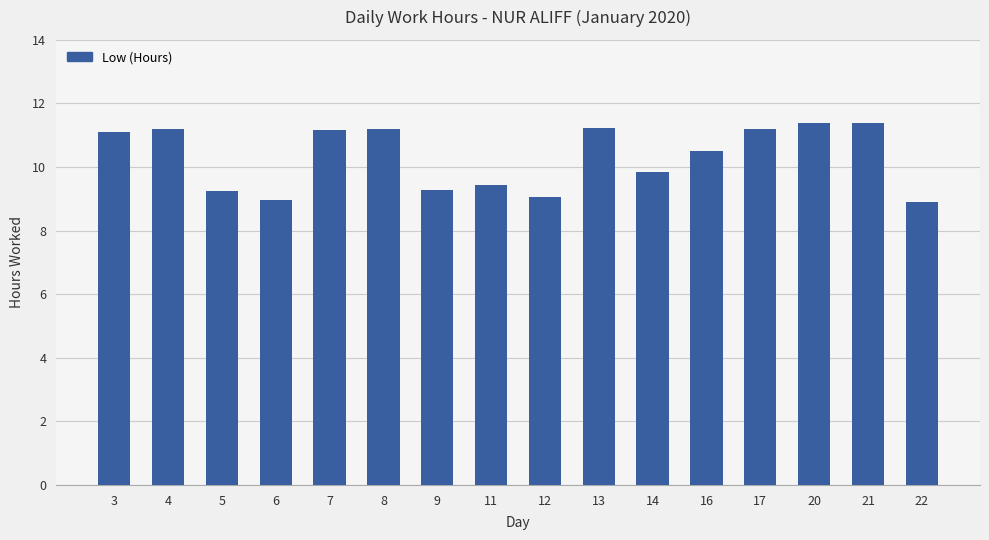

What is the value of the 14th bar from the left?

11.4